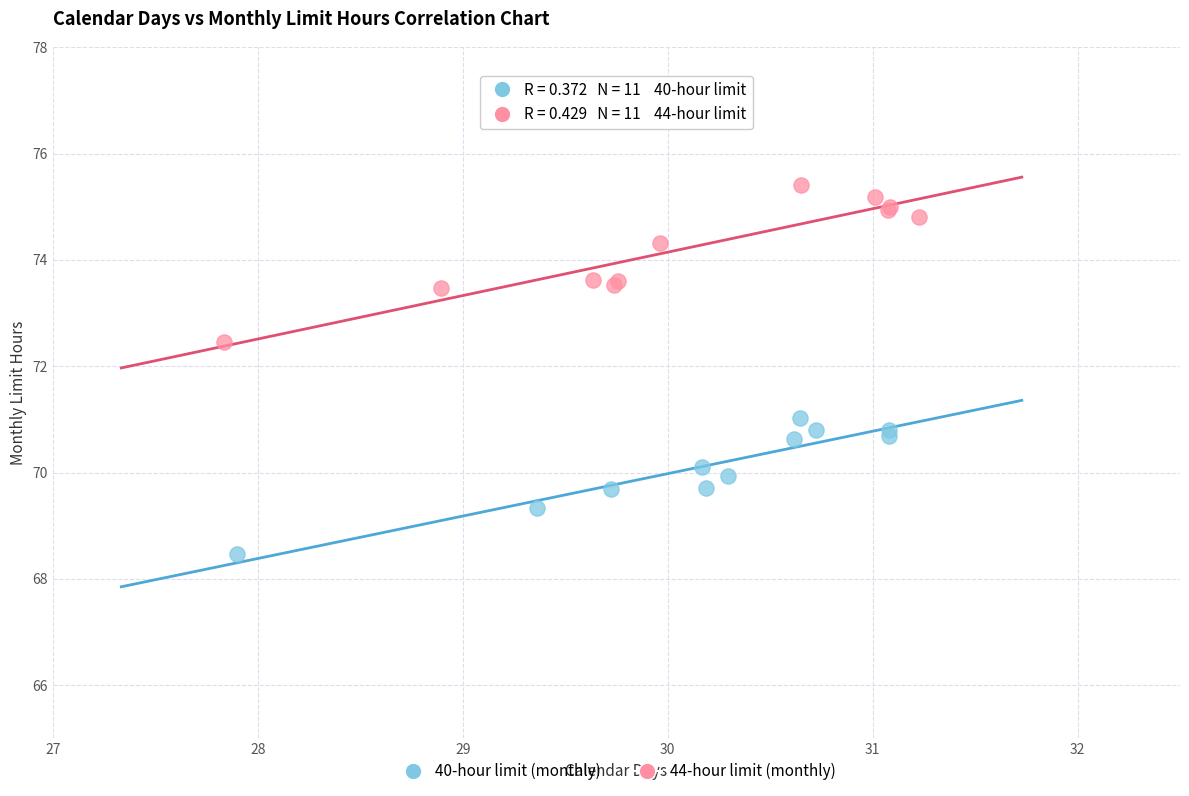

What are all the series names shown in the legend?

40-hour limit (monthly), 44-hour limit (monthly)